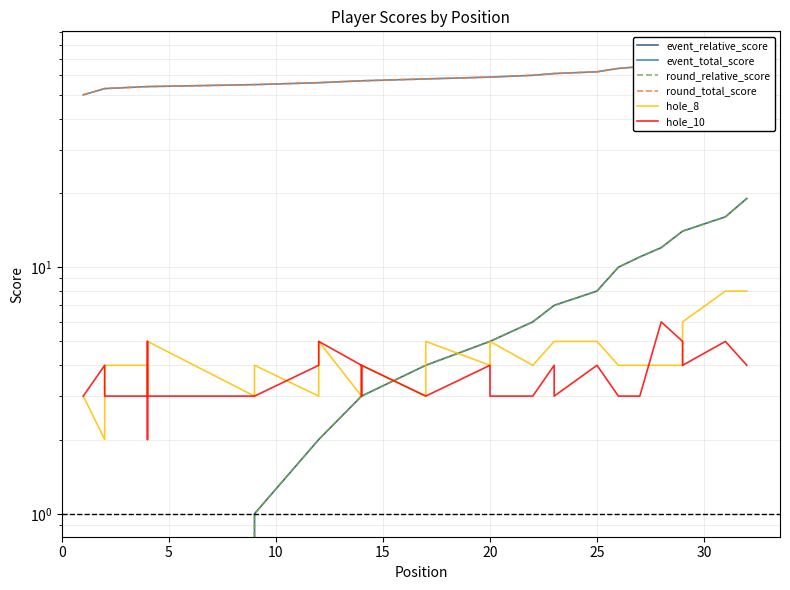

Rank the series by their maximum value, from lowest to highest.

hole_10, hole_8, event_relative_score, round_relative_score, event_total_score, round_total_score